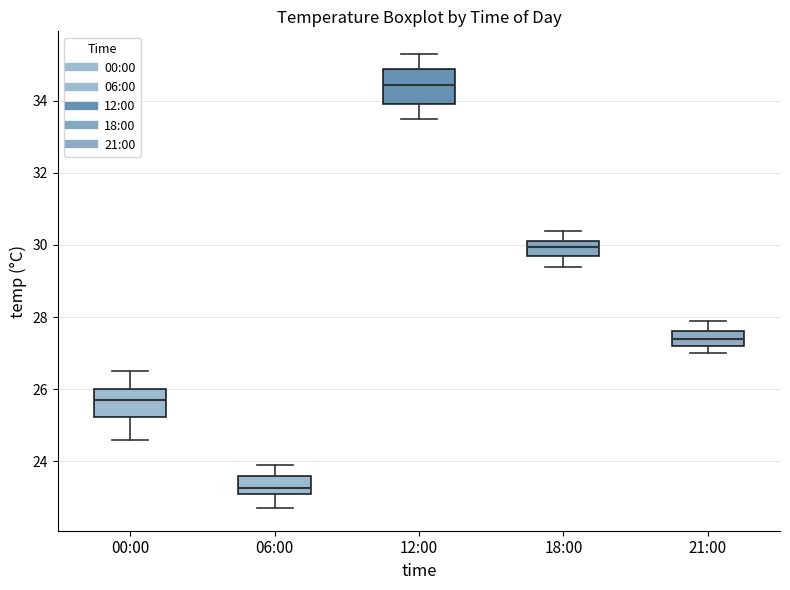

Which box has the highest median line?

12:00